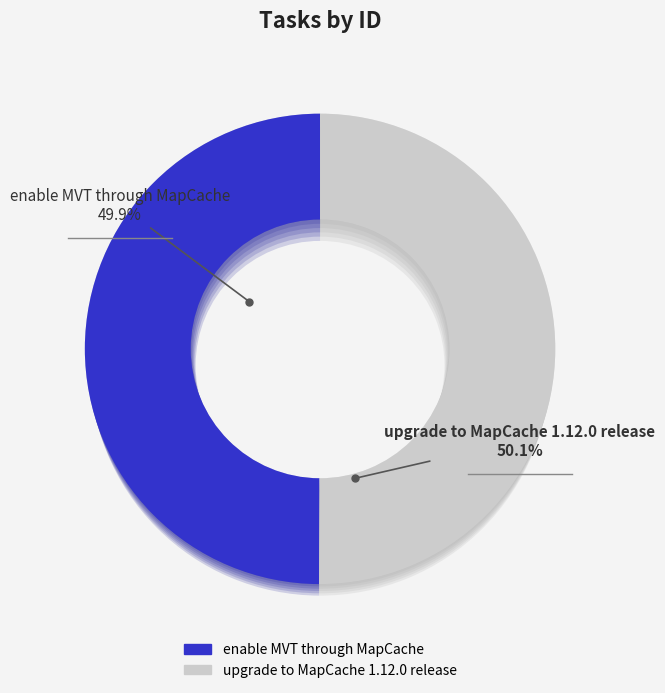

Rank the categories by value from highest to lowest.

upgrade to MapCache 1.12.0 release, enable MVT through MapCache